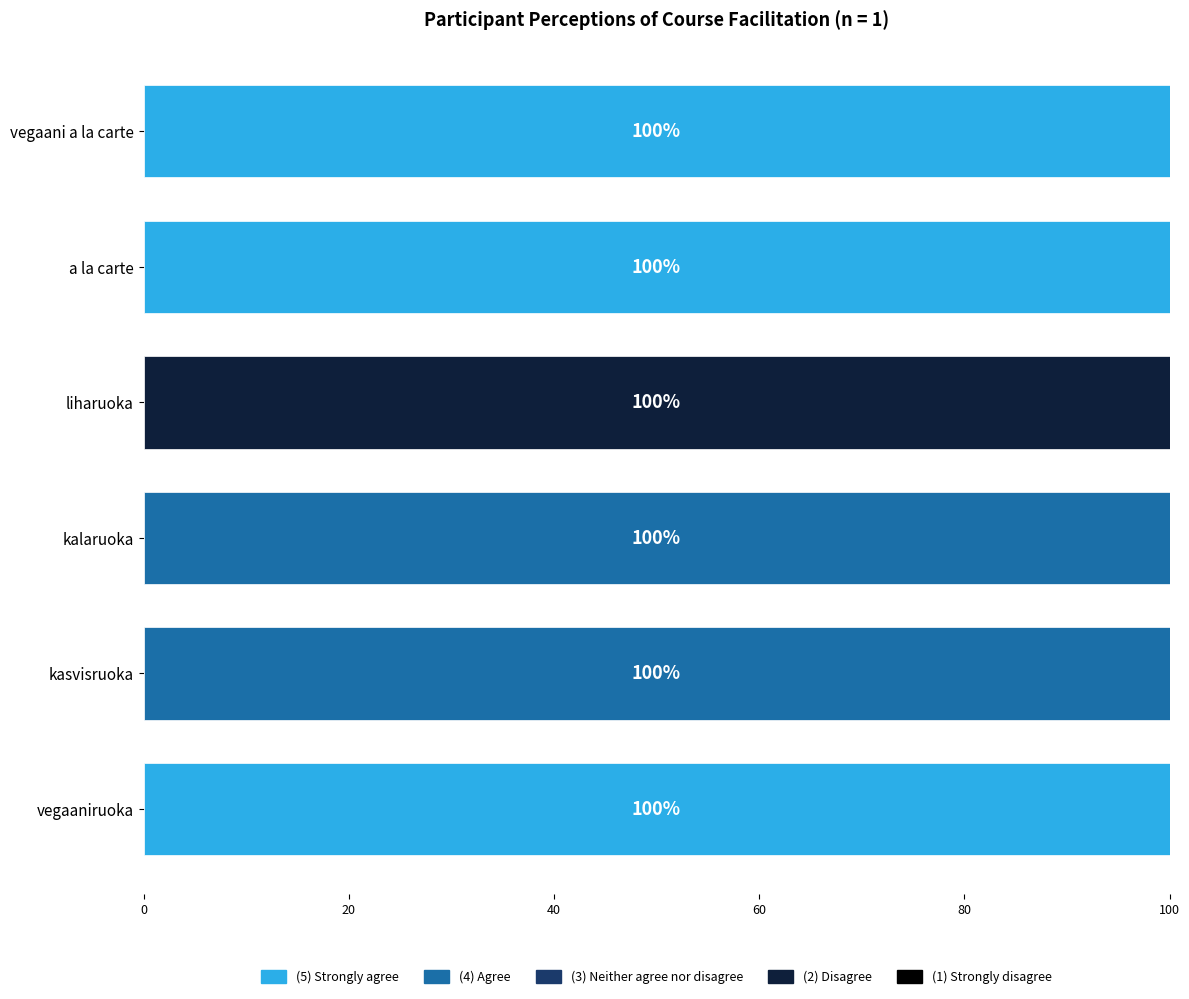

What is the total value across all series at kalaruoka?

100